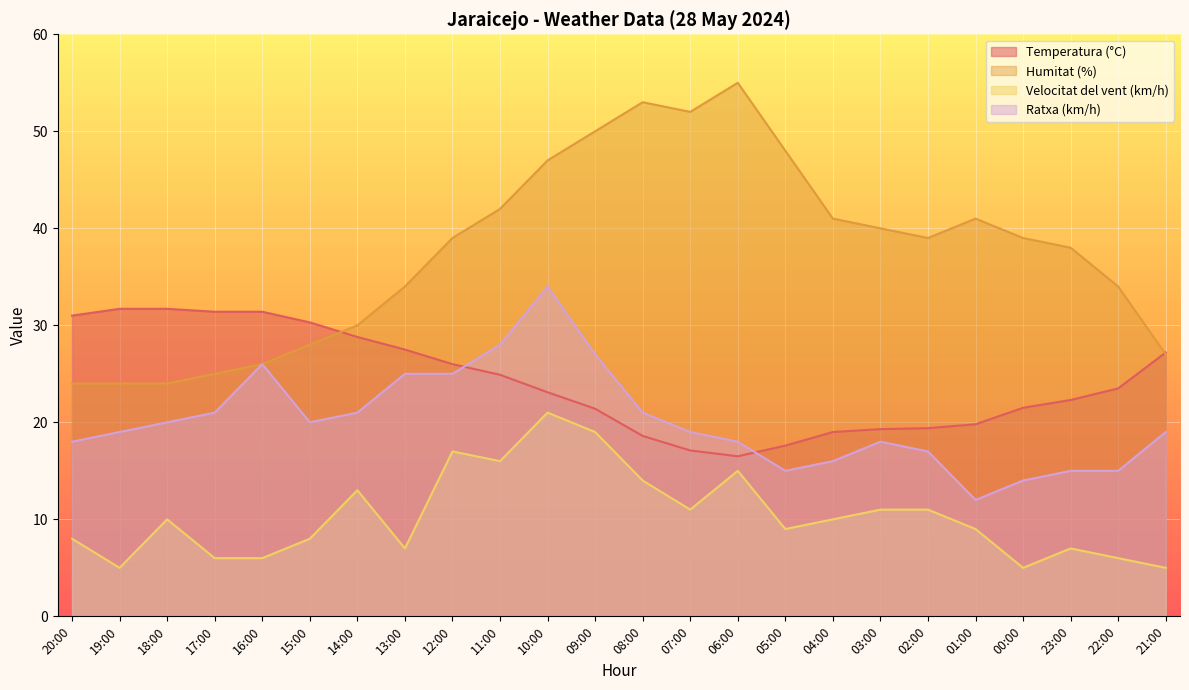

How many series are shown in this chart?

4